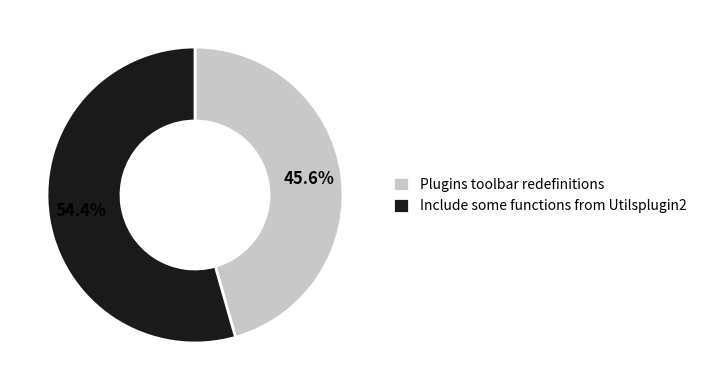

What percentage is the Include some functions from Utilsplugin2 slice, to the nearest percent?

54%